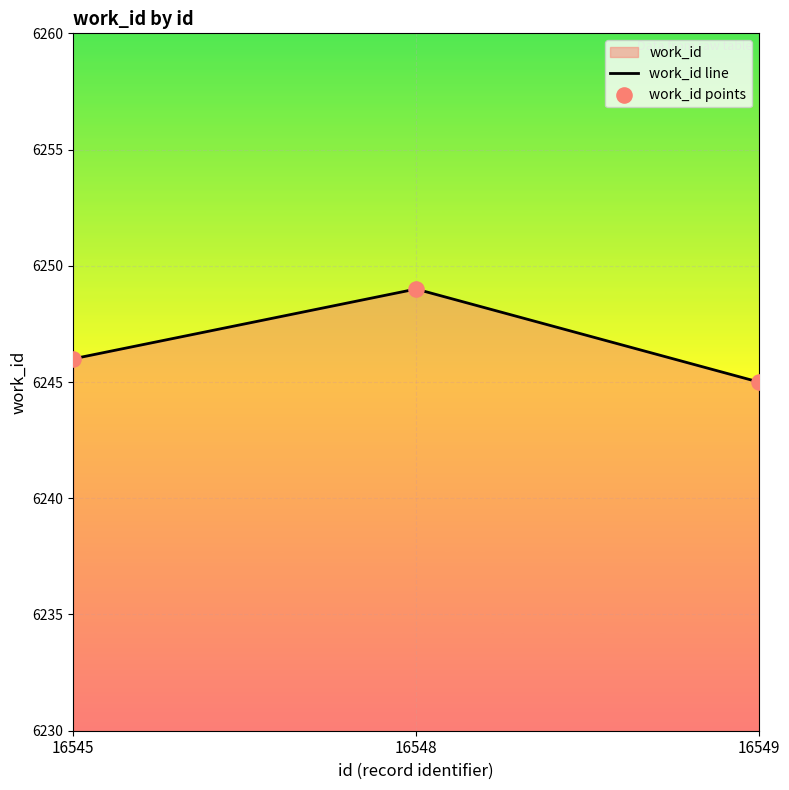

Which series has the widest spread of Y values?

work_id line